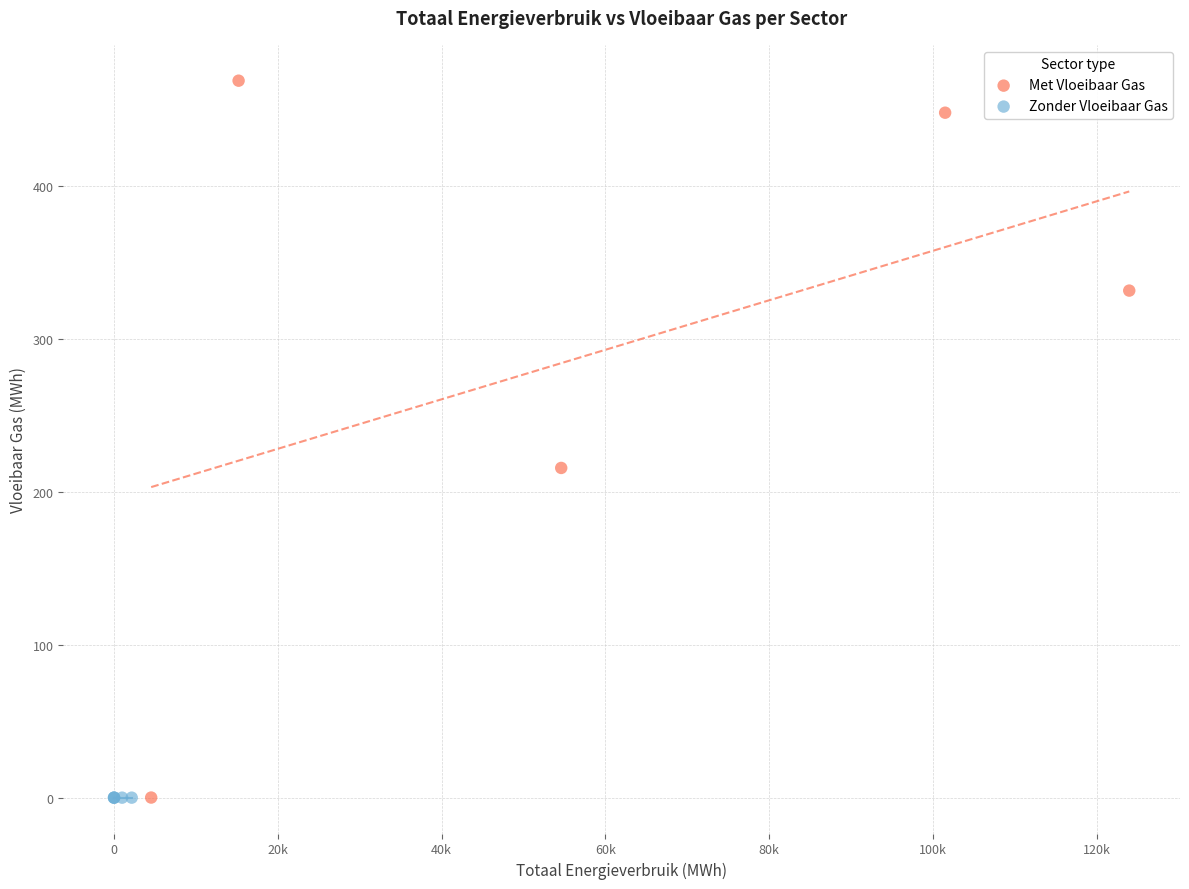

What are all the series names shown in the legend?

Met Vloeibaar Gas, Zonder Vloeibaar Gas